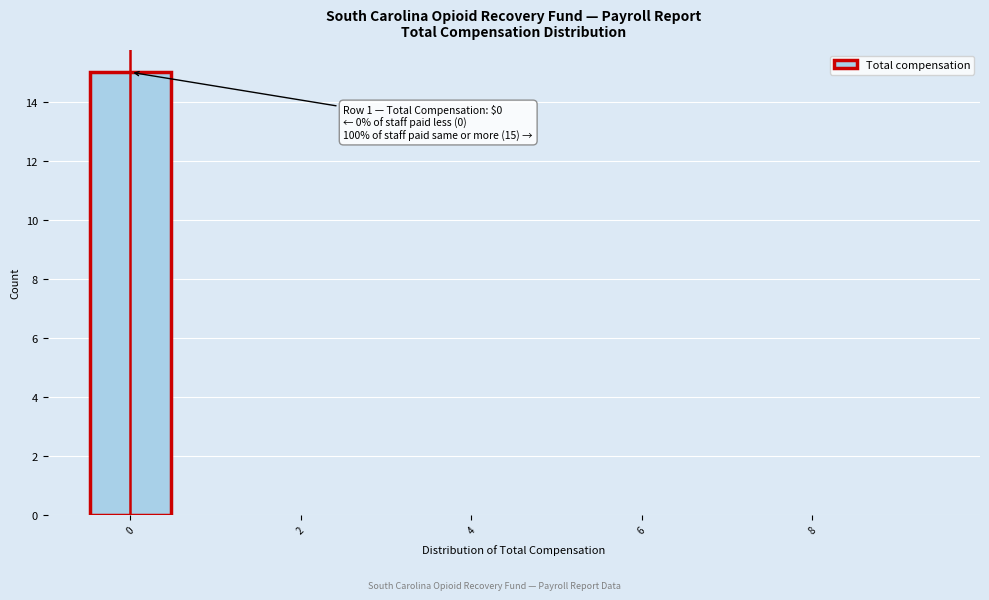

Over which range of the x-axis is the bar tallest?

-0.5 to 0.5